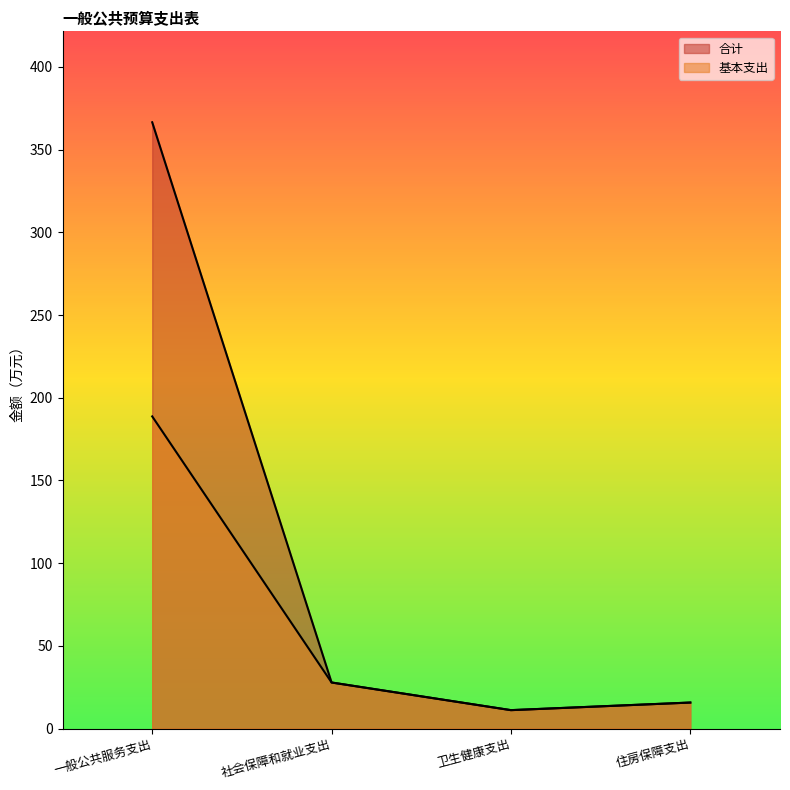

True or false: 合计 and 基本支出 intersect in this chart.

False